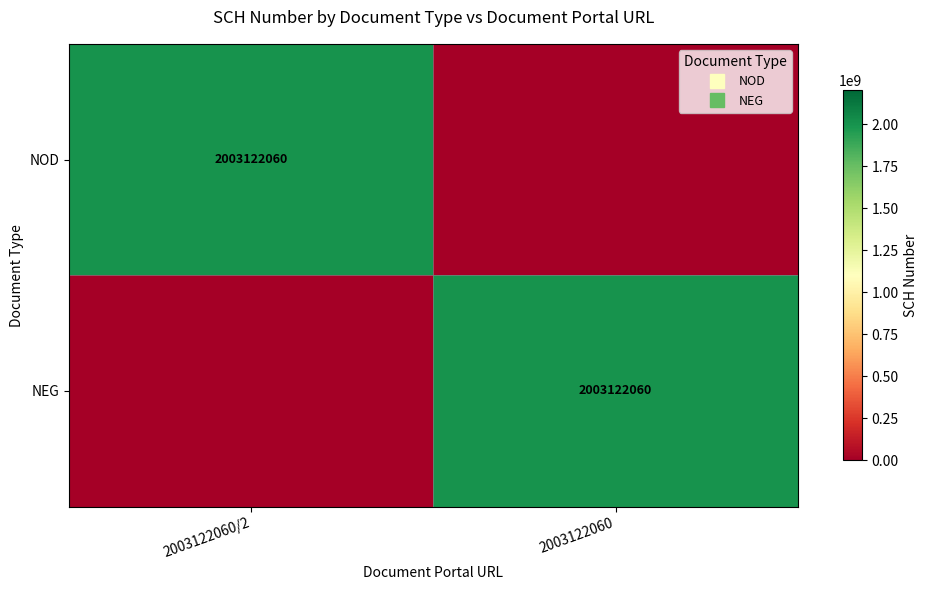

What is the approximate value of NEG at 2003122060, to the nearest 100?

2003122100